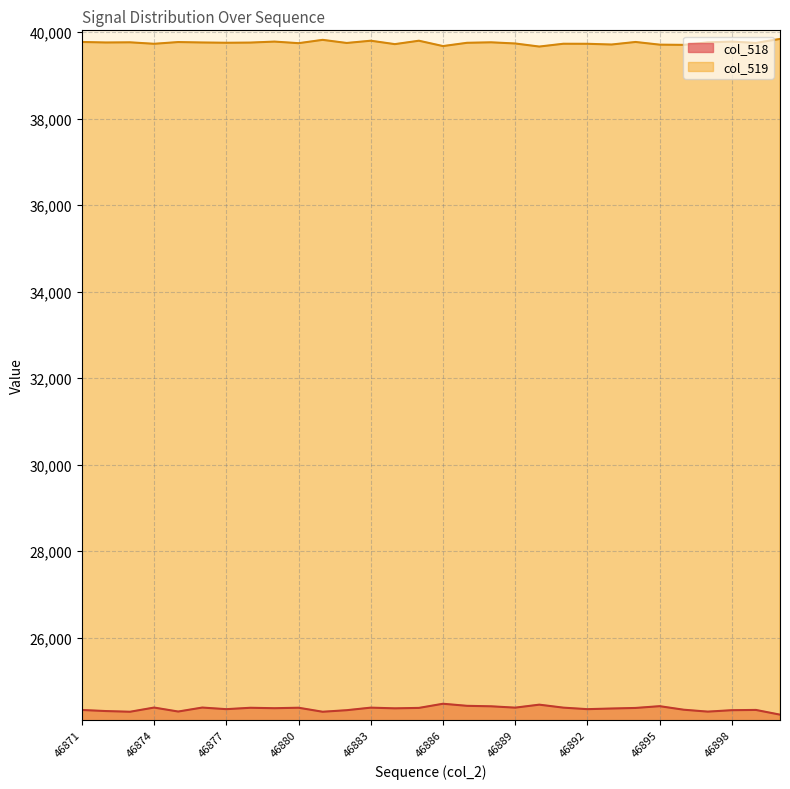

Reading left to right, transcribe all the data shown in this chart.

col_518: 46871=24328	46872=24303	46873=24287	46874=24384	46875=24292	46876=24384	46877=24347	46878=24379	46879=24369	46880=24380	46881=24287	46882=24323	46883=24382	46884=24366	46885=24376	46886=24472	46887=24424	46888=24413	46889=24382	46890=24451	46891=24382	46892=24347	46893=24362	46894=24375	46895=24416	46896=24334	46897=24290	46898=24323	46899=24329	46900=24220
col_519: 46871=39772	46872=39760	46873=39764	46874=39730	46875=39770	46876=39760	46877=39754	46878=39758	46879=39781	46880=39744	46881=39821	46882=39749	46883=39801	46884=39722	46885=39801	46886=39677	46887=39753	46888=39764	46889=39737	46890=39666	46891=39731	46892=39730	46893=39713	46894=39772	46895=39710	46896=39705	46897=39763	46898=39781	46899=39750	46900=39842